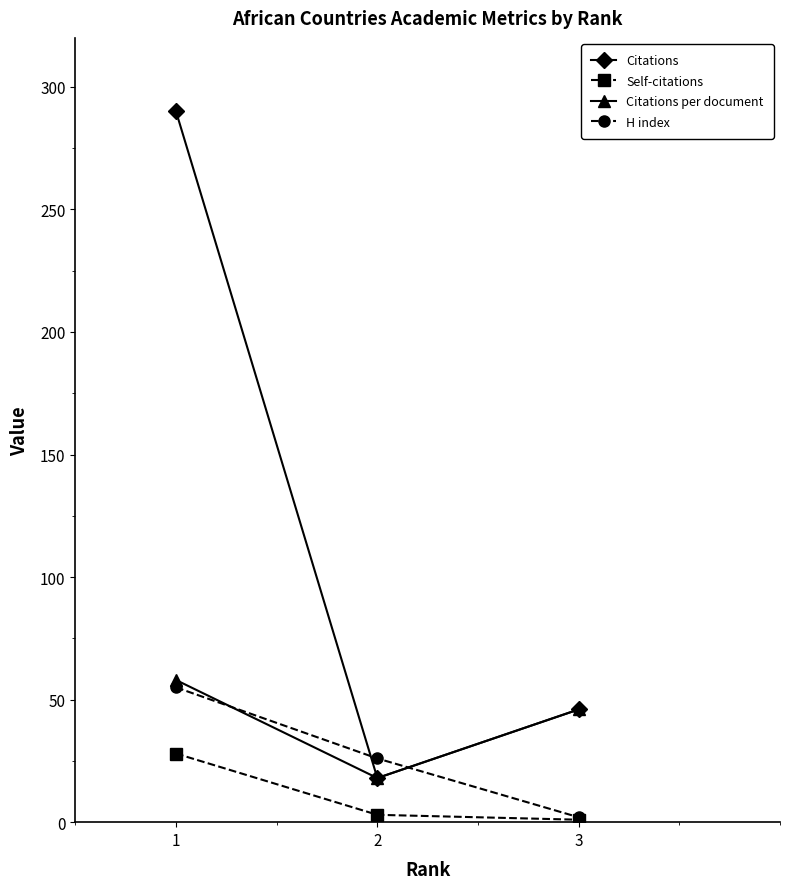

The value of H index at 2 is 13. True or false?

False